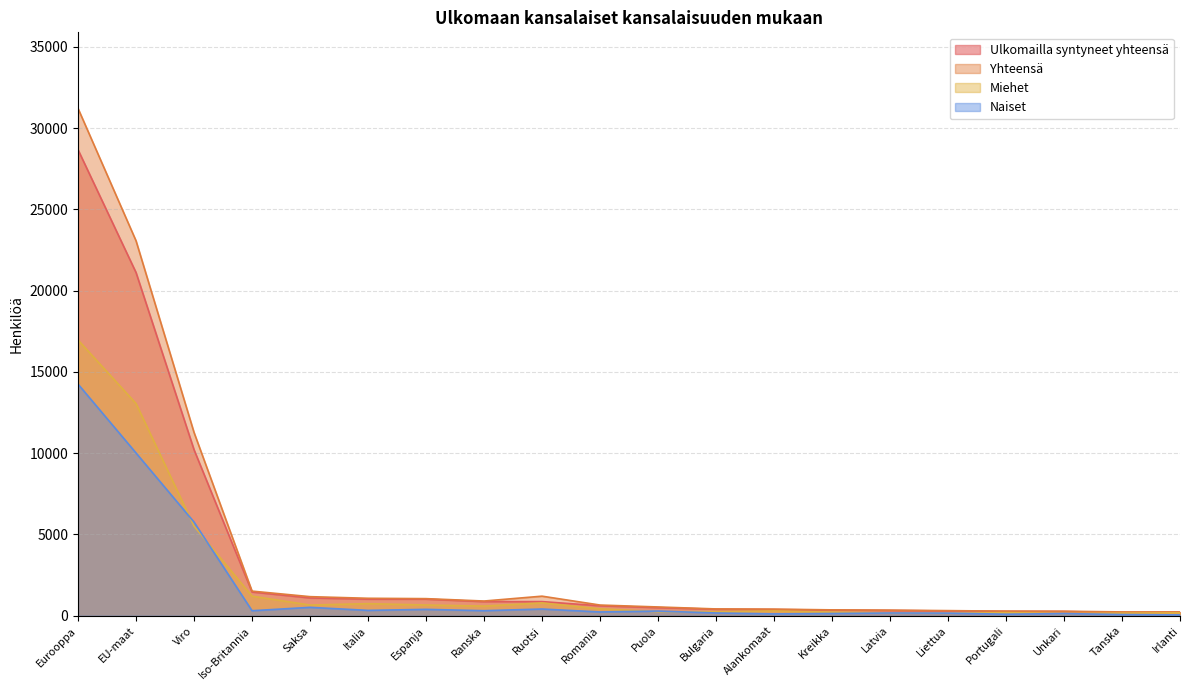

At which label does Yhteensä reach its peak?

Eurooppa